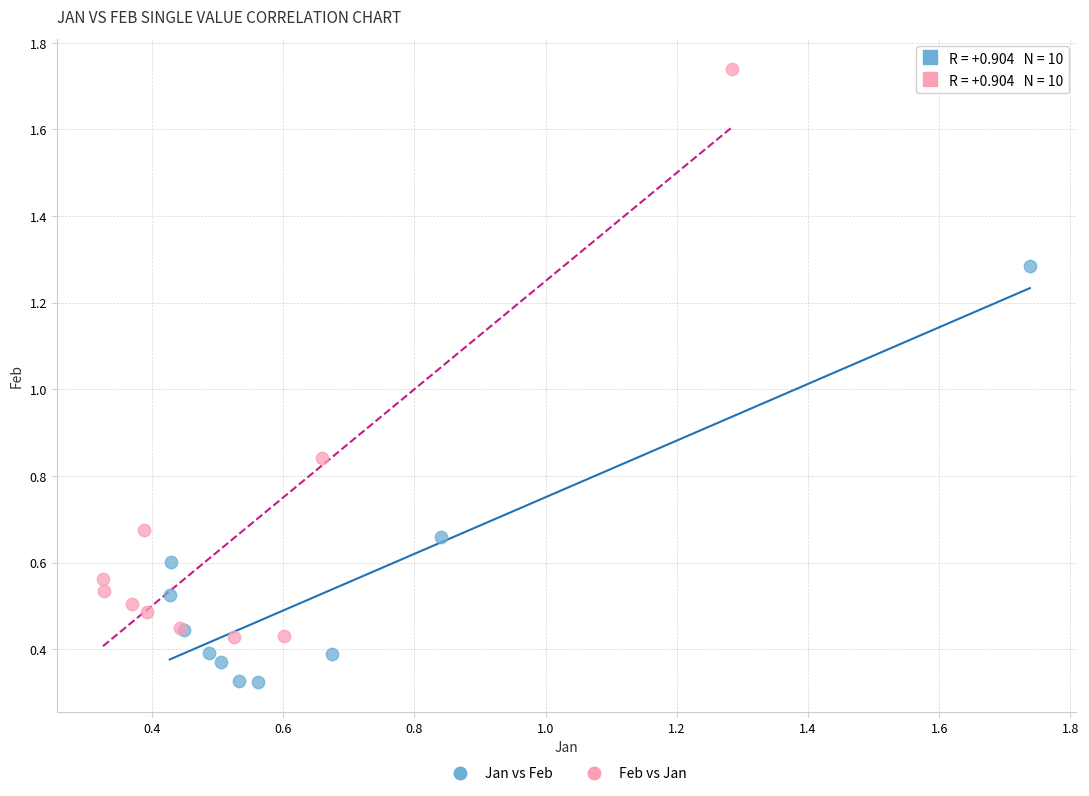

Which series reaches the maximum Y coordinate?

Feb vs Jan